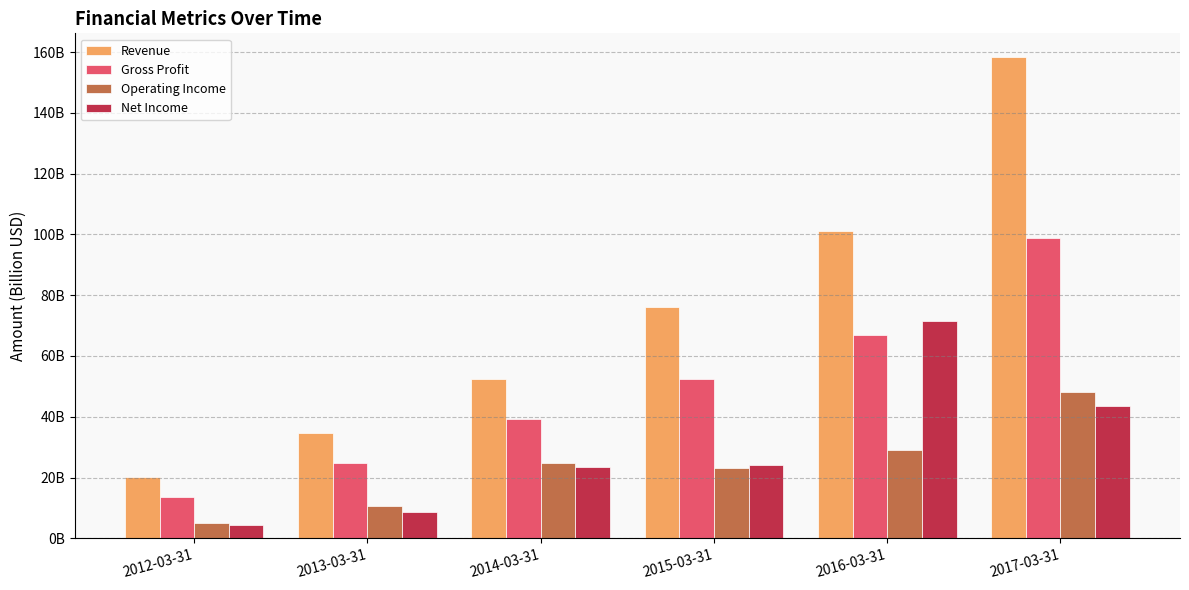

What are all the series names shown in the legend?

Revenue, Gross Profit, Operating Income, Net Income